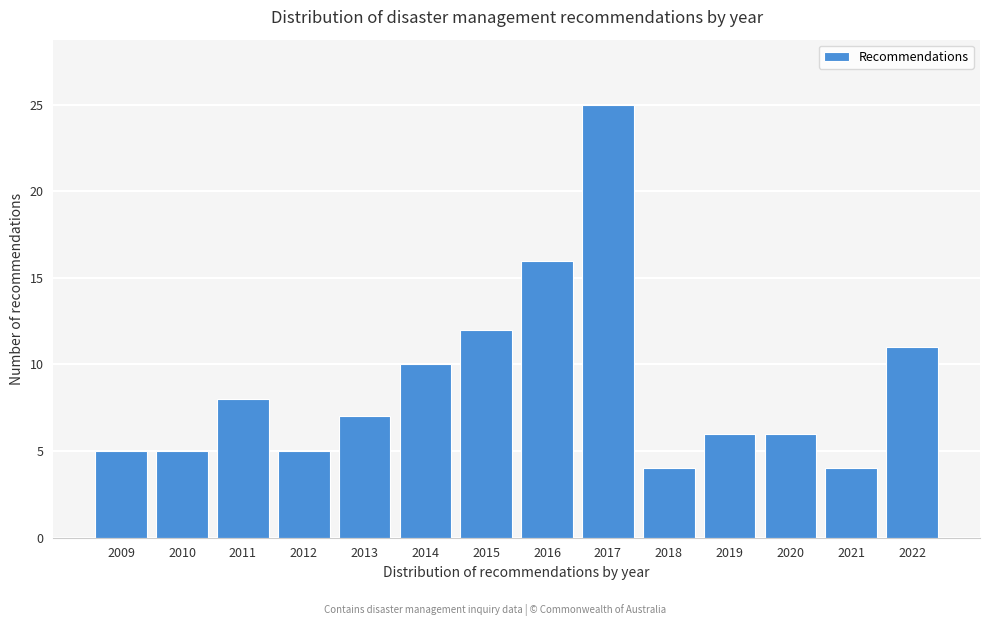

Reading left to right, what are all the values shown in this chart?

2009=5	2010=5	2011=8	2012=5	2013=7	2014=10	2015=12	2016=16	2017=25	2018=4	2019=6	2020=6	2021=4	2022=11